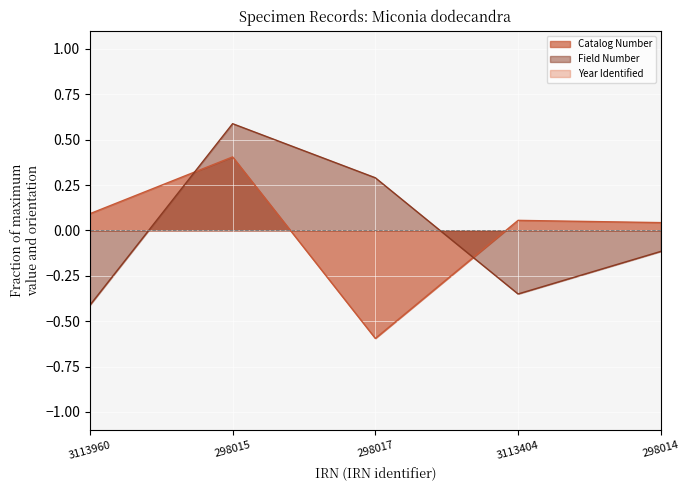

What is the sum of the Field Number values at 3113960 and 3113404?

-0.8